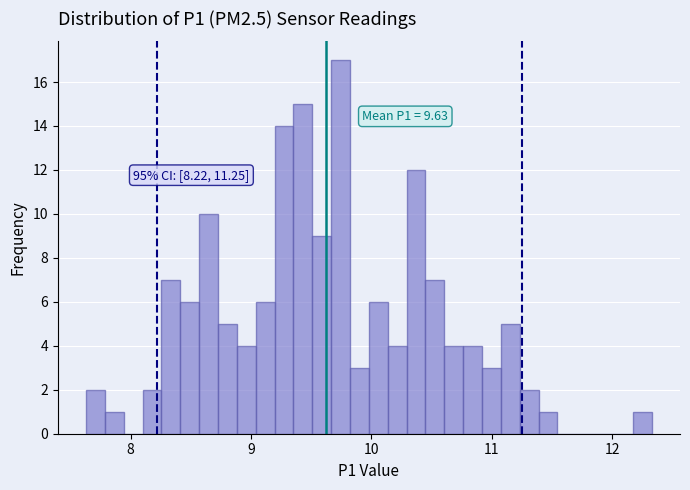

Around what value on the x-axis is the tallest bar? Give the approximate position of its centre, as read against the axis.

9.7